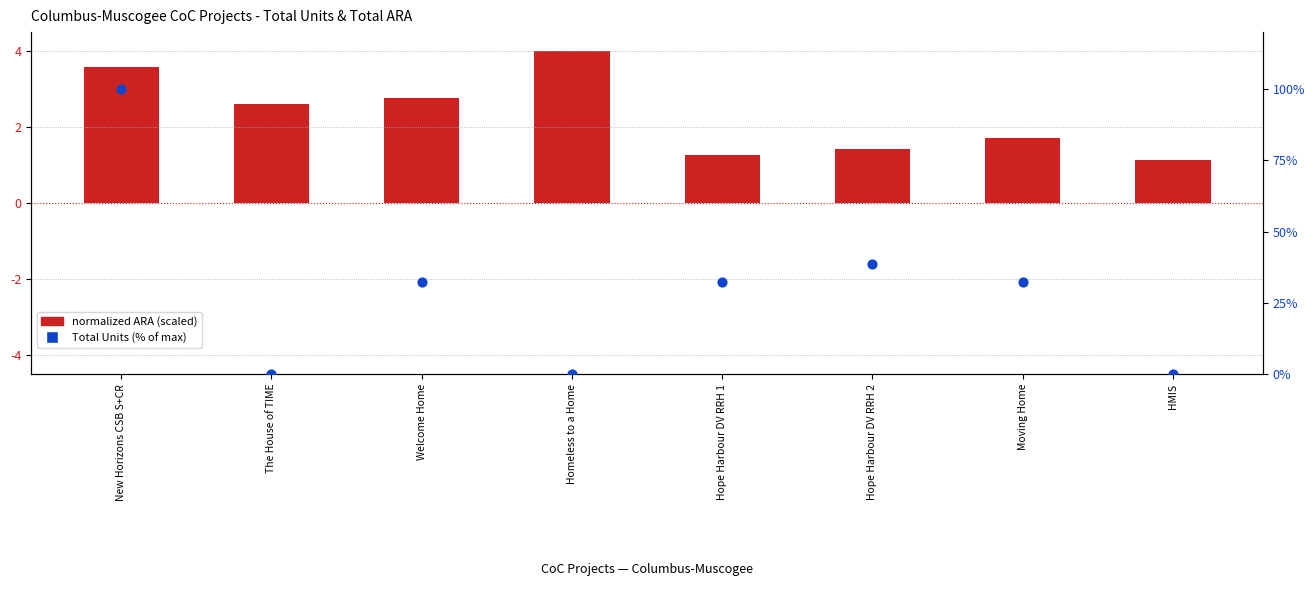

Which series contains the highest Y value?

Total Units (% of max)